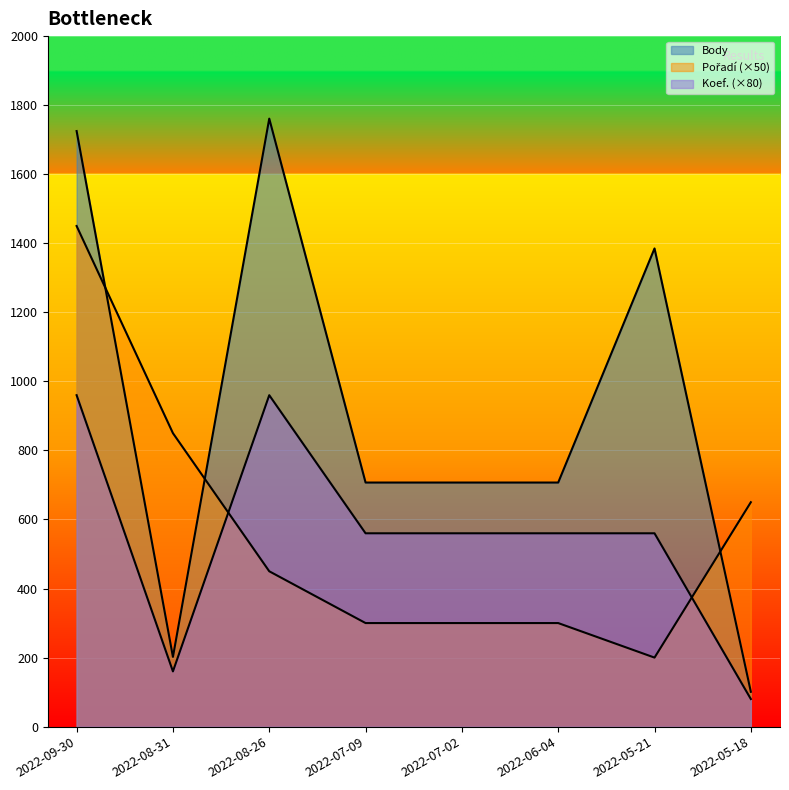

What is the sum of the Body values at 2022-05-21 and 2022-07-09?

2092